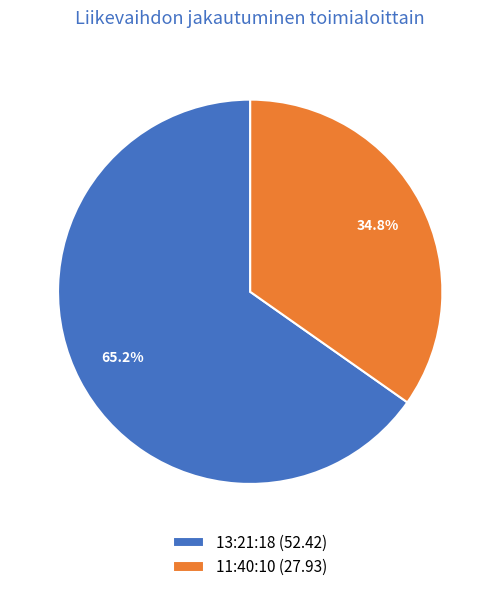

To the nearest percent, what is the average slice percentage?

50%